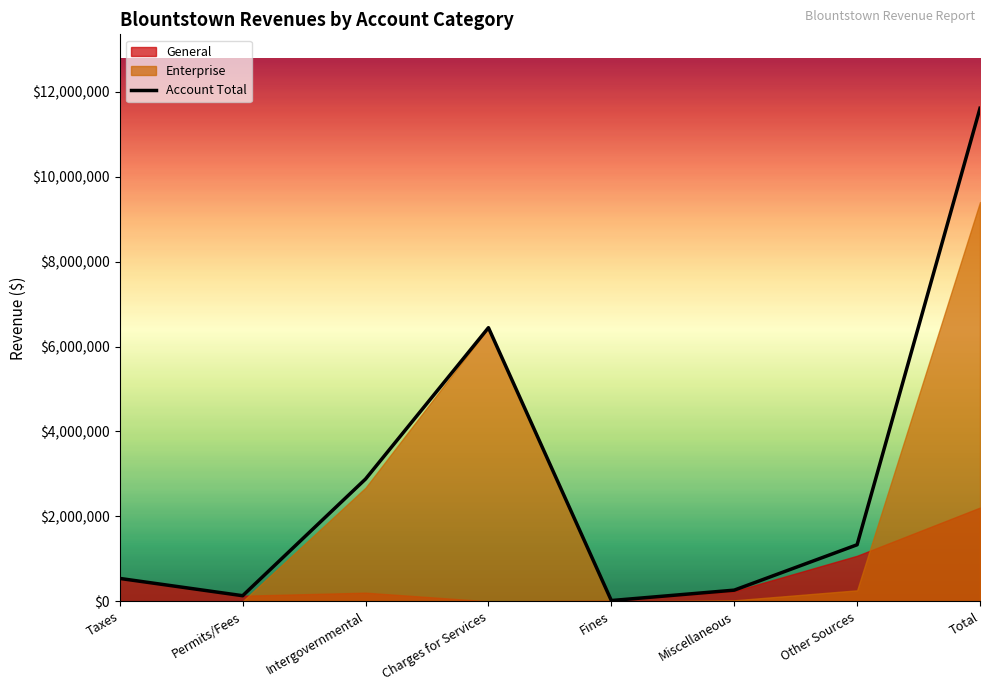

List the labels in order of General value, largest first.

Total, Other Sources, Taxes, Miscellaneous, Intergovernmental, Permits/Fees, Fines, Charges for Services